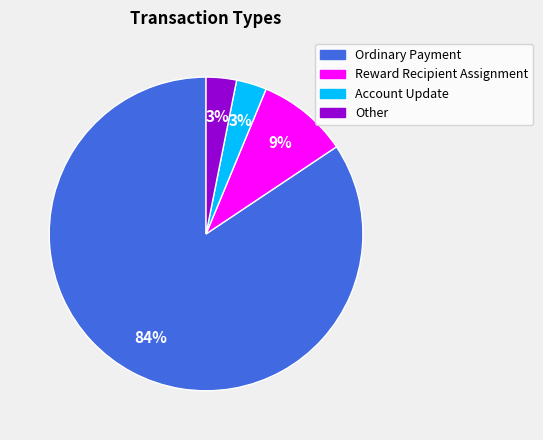

To the nearest percent, what is the average slice percentage?

25%